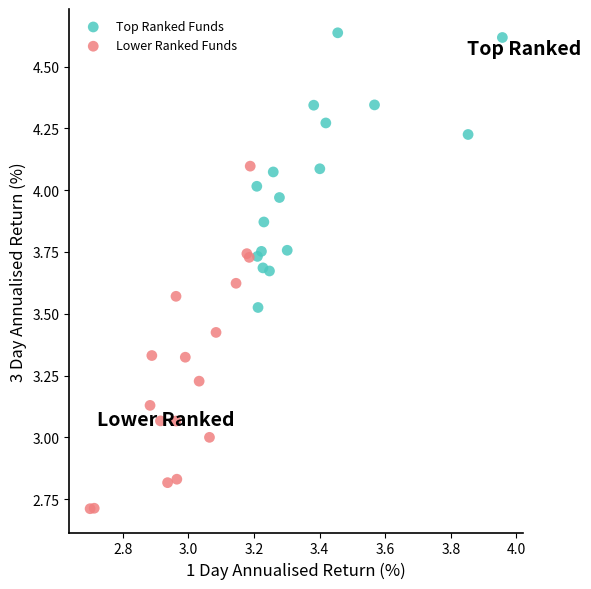

Which series contains the highest Y value?

Top Ranked Funds